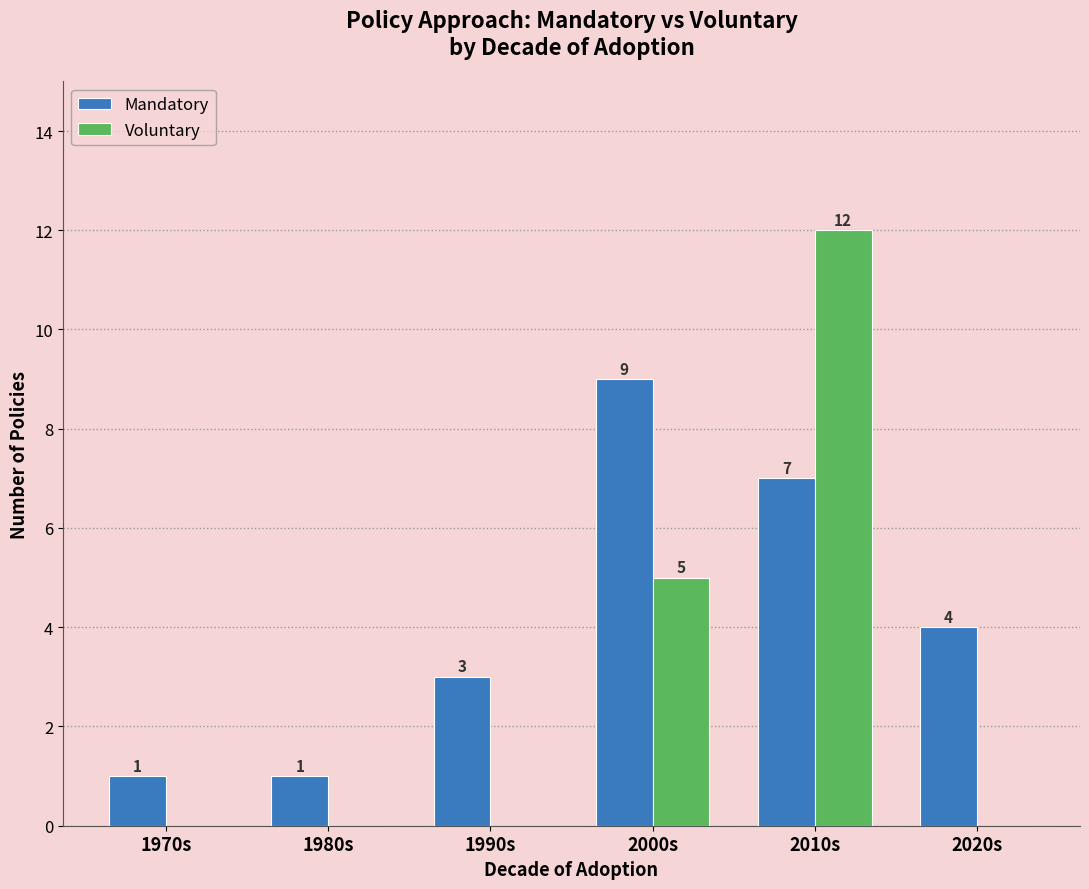

Is the value of Mandatory at 1980s greater than the value of Voluntary at 2010s?

No